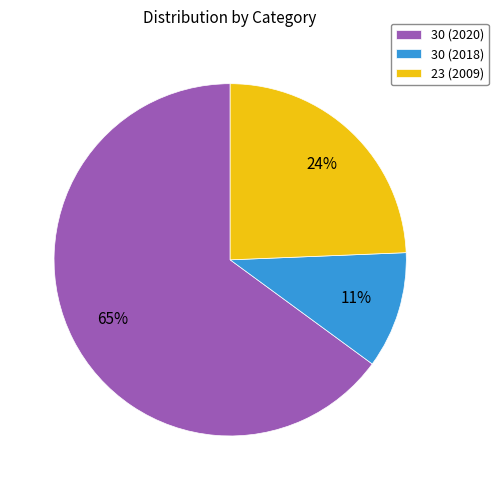

Is there a majority slice in this chart?

Yes